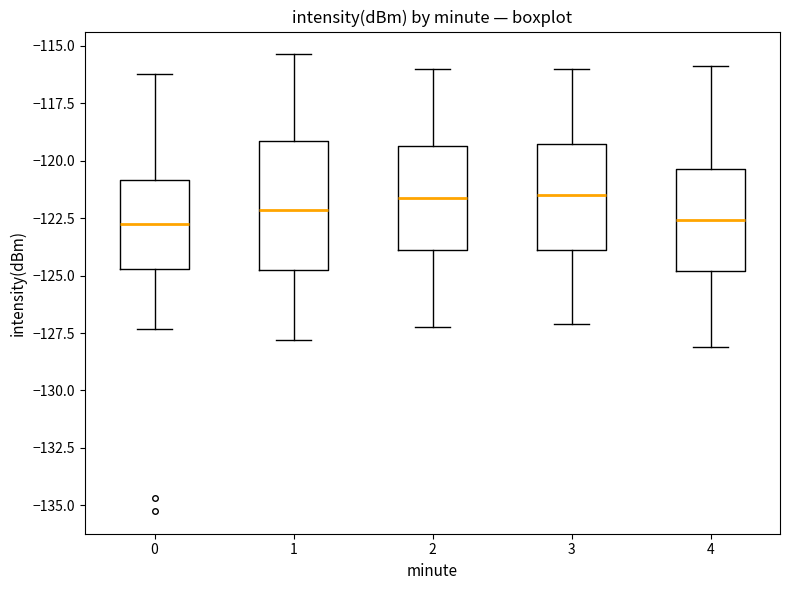

Reading left to right, read every box against the y-axis: the position of its median line, the range the box covers, and the ends of its whiskers. The values are not printed on the chart, so give them approximately, as read against the axis.

0: median -123.0, box -124.5 to -121.0, whiskers -127.5 to -116.0
1: median -122.0, box -125.0 to -119.0, whiskers -128.0 to -115.5
2: median -121.5, box -124.0 to -119.5, whiskers -127.0 to -116.0
3: median -121.5, box -124.0 to -119.5, whiskers -127.0 to -116.0
4: median -122.5, box -125.0 to -120.5, whiskers -128.0 to -116.0